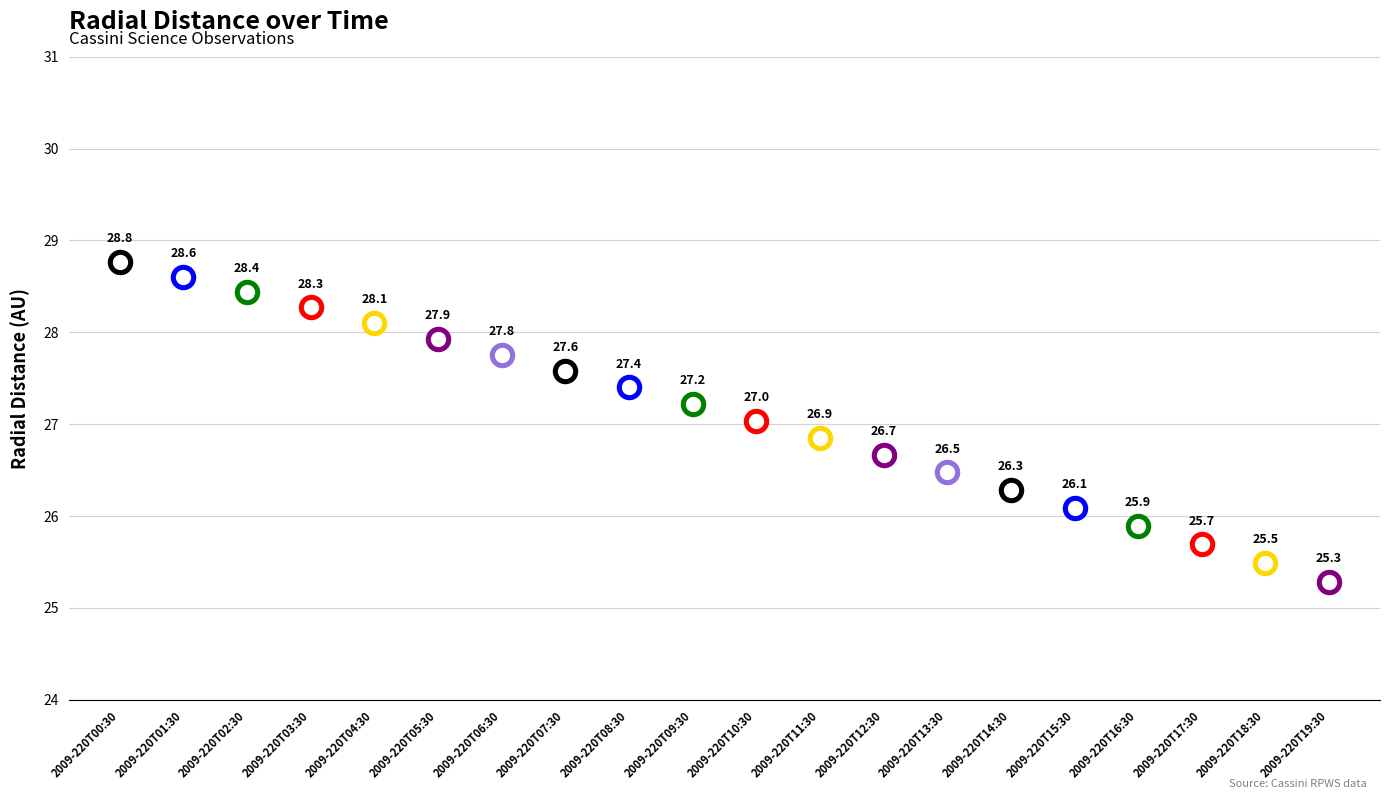

What is the change in value from 2009-220T08:30 to 2009-220T19:30?

-2.1